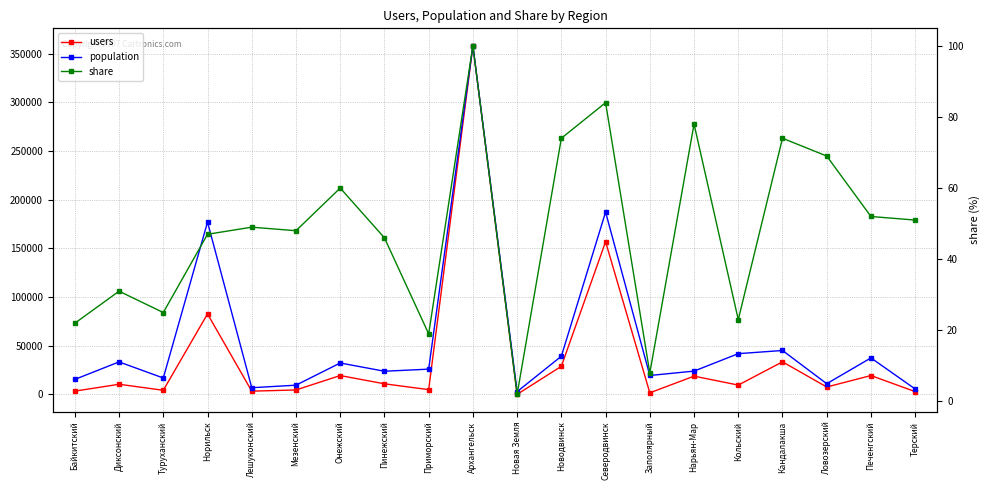

At which category does population reach its first local peak?

Диксонский